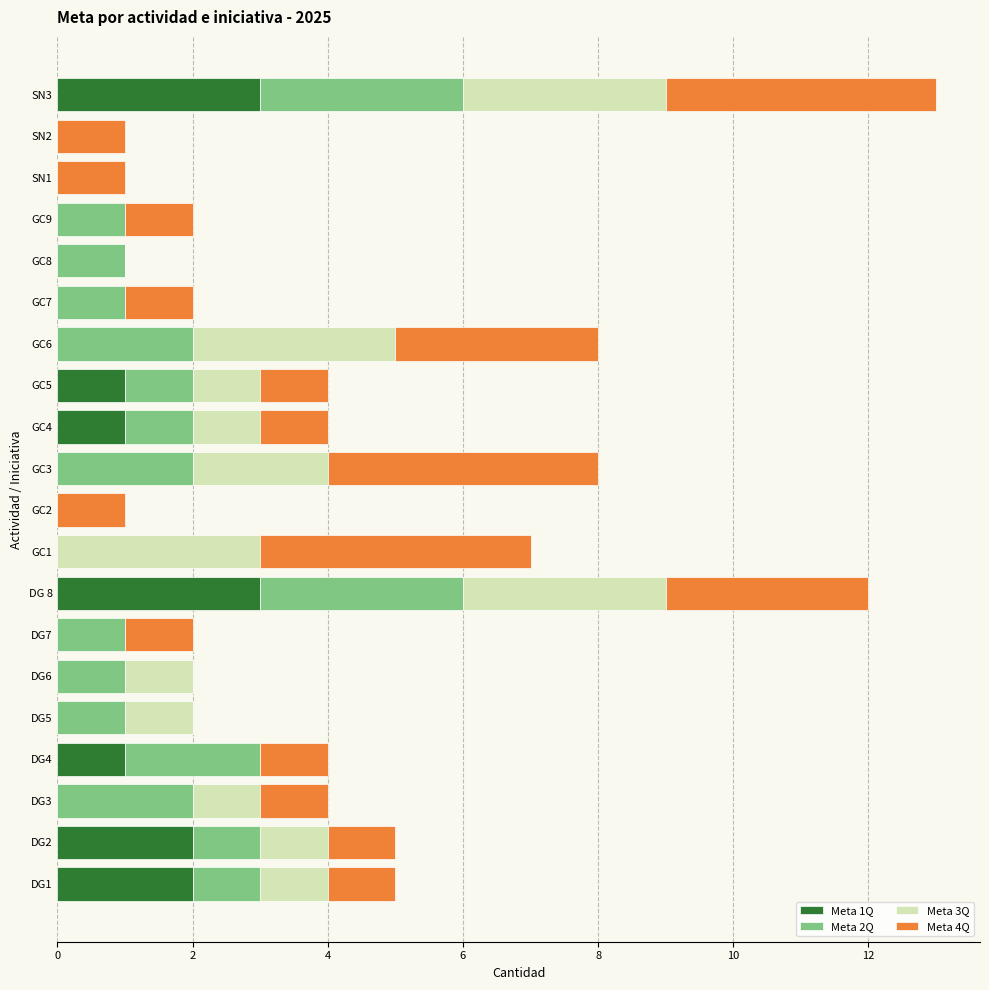

True or false: Meta 1Q has a value of -1 at DG5.

False